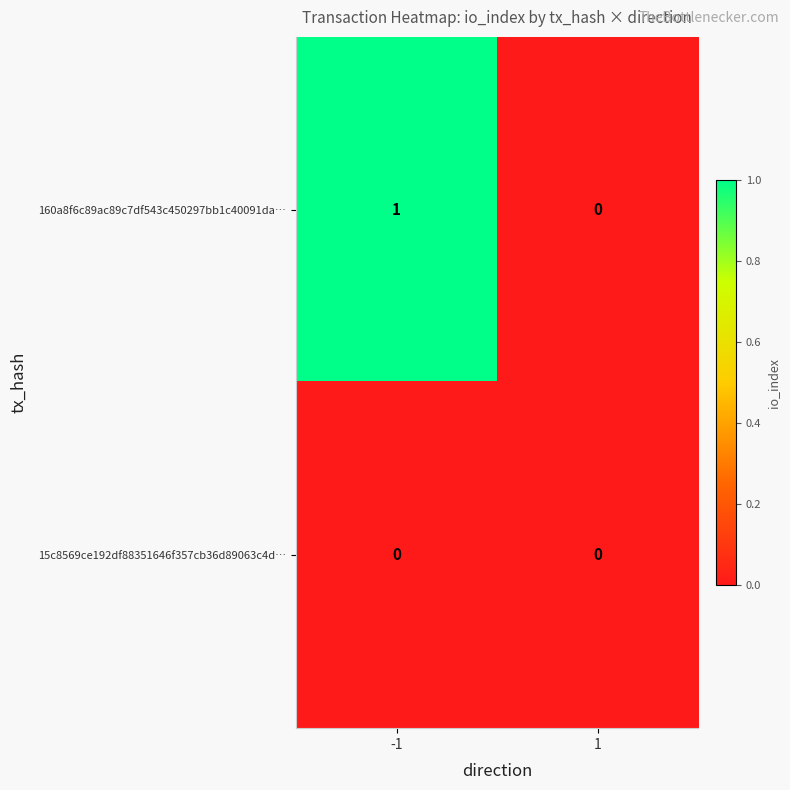

At which category is the sum across all series the highest?

-1